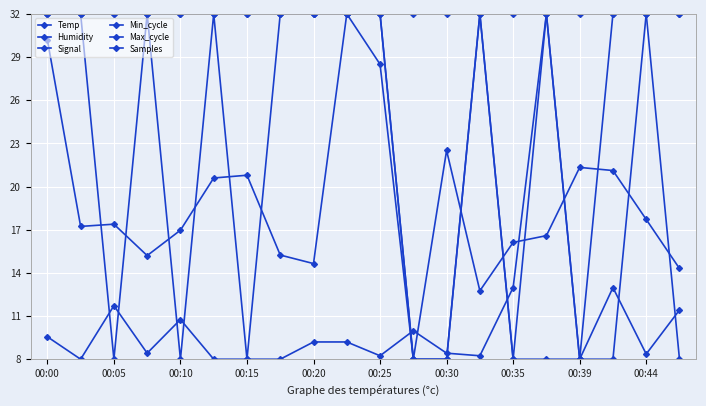

Reading right to left, list all the values displayed in this chart.

Temp: 32.0	32.0	32.0	32.0	32.0	8.0	32.0	32.0	32.0	32.0	32.0	32.0	32.0	32.0	32.0	32.0	32.0	32.0	32.0	32.0
Humidity: 8.0	32.0	32.0	8.0	8.0	8.0	32.0	8.0	8.0	32.0	32.0	32.0	32.0	32.0	32.0	32.0	32.0	32.0	32.0	32.0
Signal: 32.0	32.0	8.0	8.0	32.0	32.0	32.0	8.0	8.0	32.0	32.0	32.0	32.0	8.0	32.0	8.0	32.0	8.0	32.0	32.0
Min_cycle: 0.0	0.0	0.0	0.0	0.0	0.0	0.0	0.0	0.0	0.0	0.0	0.0	0.0	0.0	0.0	0.0	0.0	0.0	0.0	0.0
Max_cycle: 11.4	8.4	13.0	8.0	32.0	13.0	8.2	8.4	10.0	8.2	9.2	9.2	8.0	8.0	8.0	10.8	8.4	11.7	8.0	9.6
Samples: 14.3	17.7	21.1	21.3	16.6	16.1	12.8	22.5	8.0	28.5	32.0	14.6	15.2	20.8	20.6	17.0	15.2	17.4	17.2	30.2